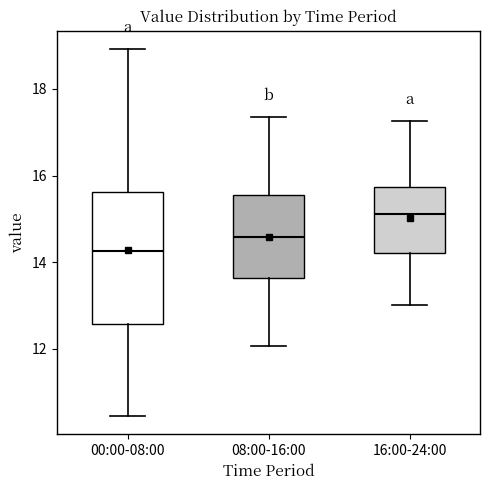

Reading left to right, transcribe this box plot: for each box, give where its median line is, the range the box spans, and where its two whiskers end, as read against the y-axis. The values are not printed on the chart, so give them approximately, as read against the axis.

00:00-08:00: median 14.2, box 12.6 to 15.6, whiskers 10.4 to 19.0
08:00-16:00: median 14.6, box 13.6 to 15.6, whiskers 12.0 to 17.4
16:00-24:00: median 15.2, box 14.2 to 15.8, whiskers 13.0 to 17.2